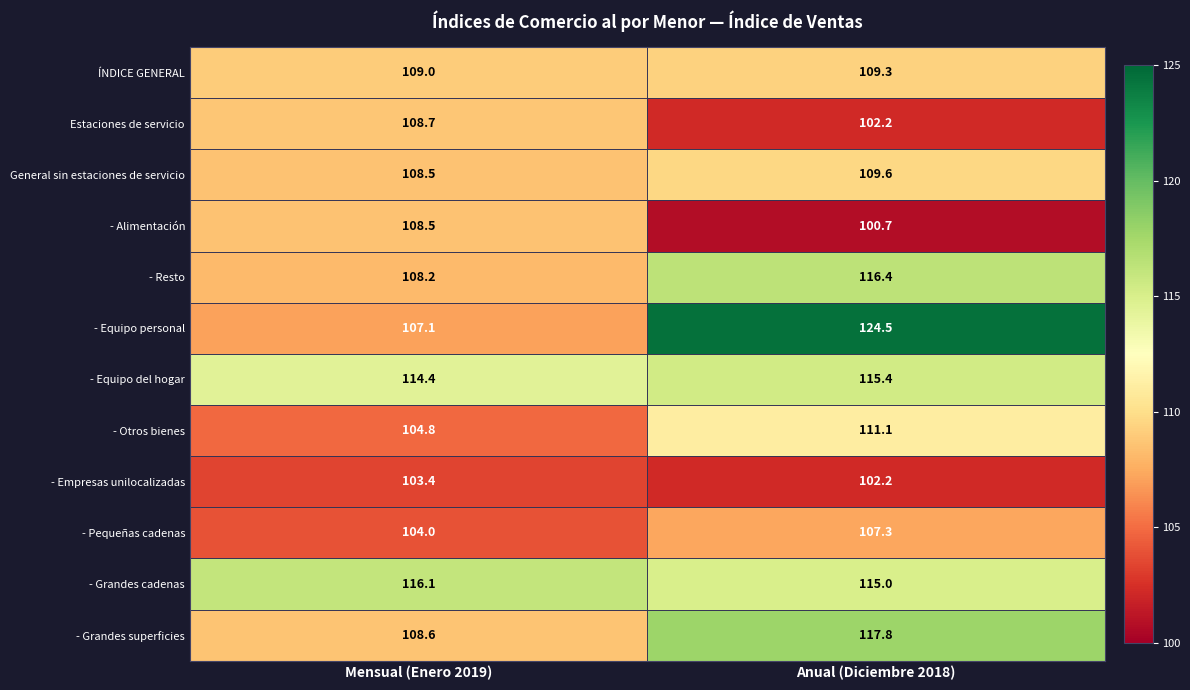

At how many categories does at least one series exceed 107?

2